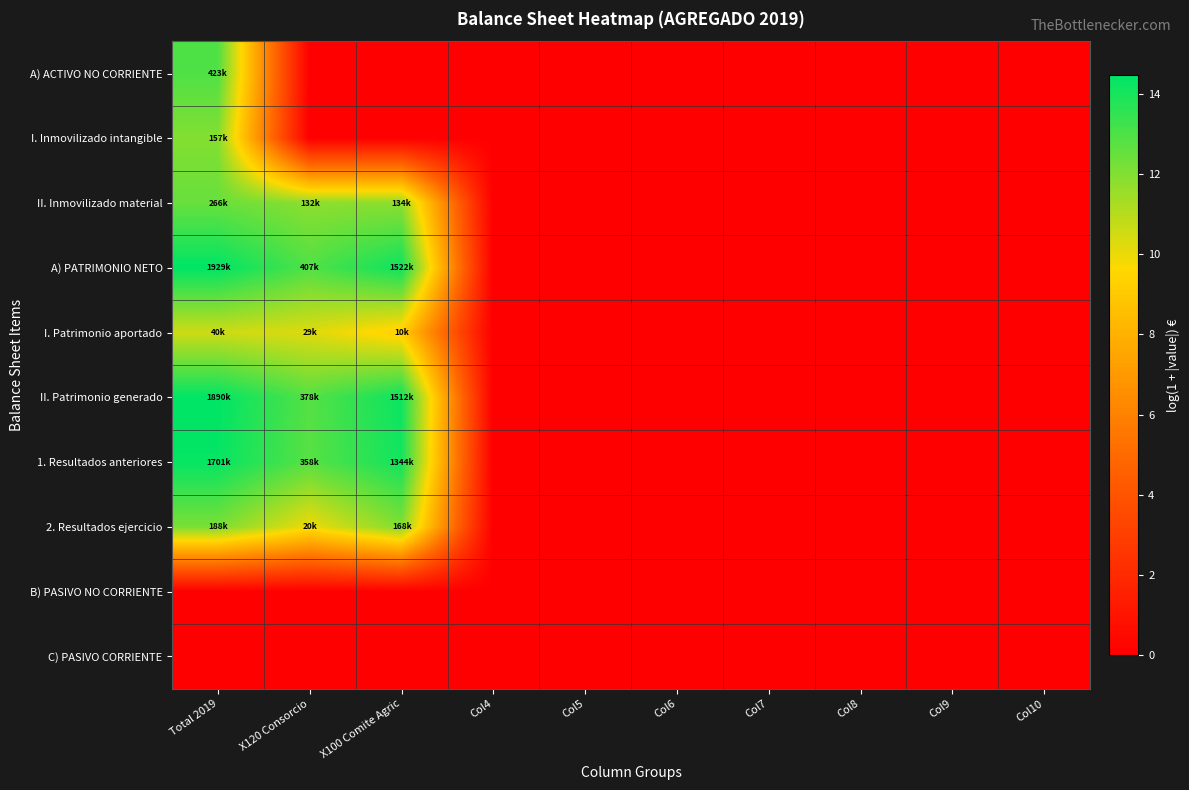

How many categories are shown in the chart?

10